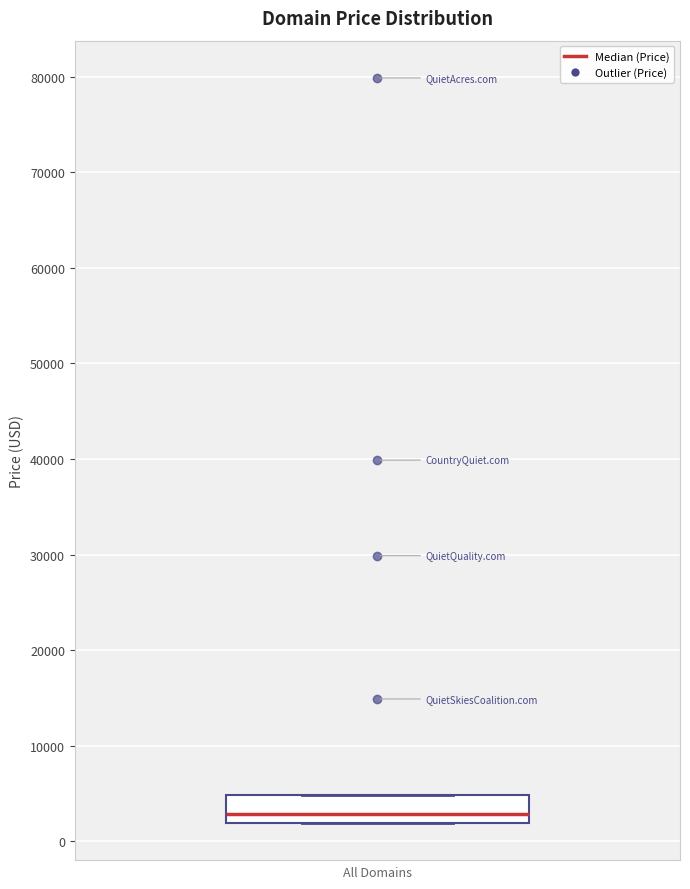

Read this box plot against the y-axis: the position of the median line, the range covered by the box, and the ends of both whiskers. The values are not printed on the chart, so give them approximately, as read against the axis.

median 3000, box 2000 to 5000, whiskers 2000 to 5000